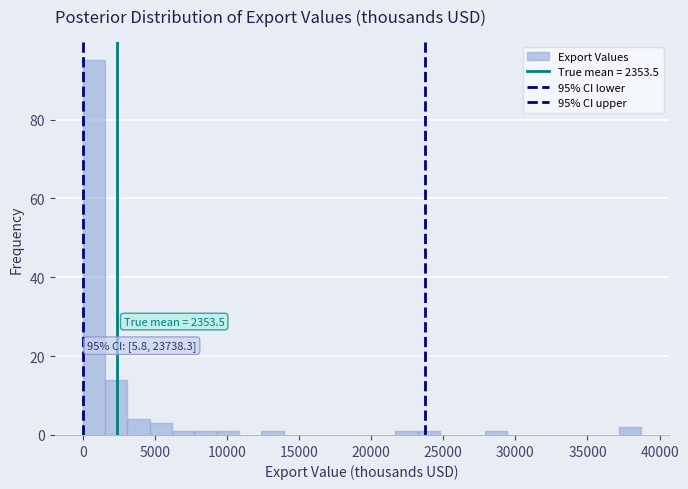

Read against the x-axis, roughly where is the centre of the tallest bar?

1000